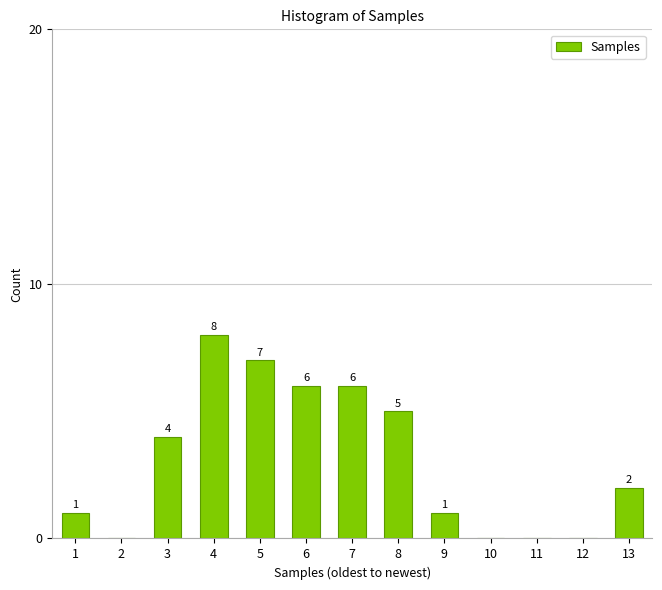

Reading left to right, list all the values displayed in this chart.

1=1	2=0	3=4	4=8	5=7	6=6	7=6	8=5	9=1	10=0	11=0	12=0	13=2